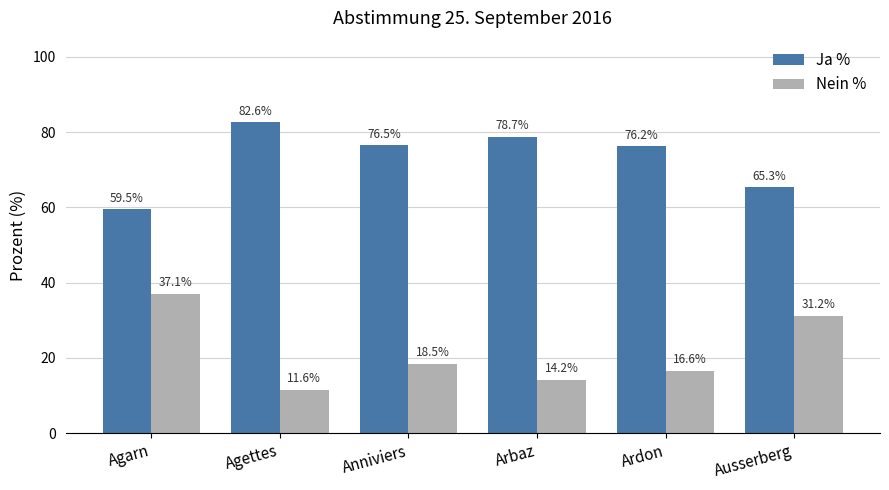

Which series has the widest spread of values?

Nein %